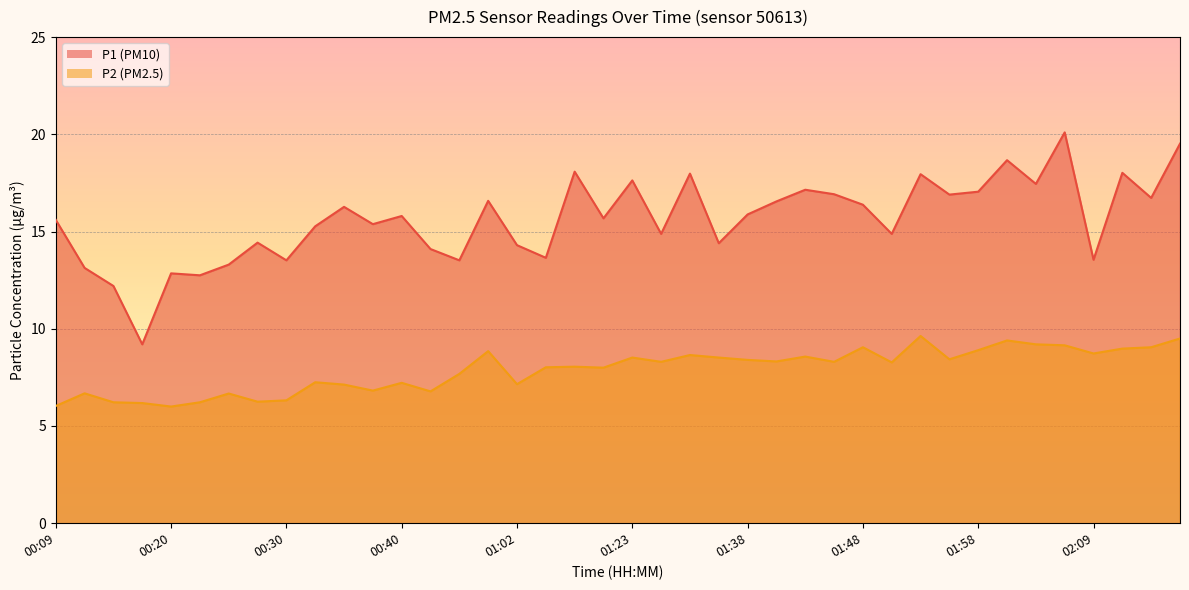

The P1 series shows 18.7 at 02:01. True or false?

True